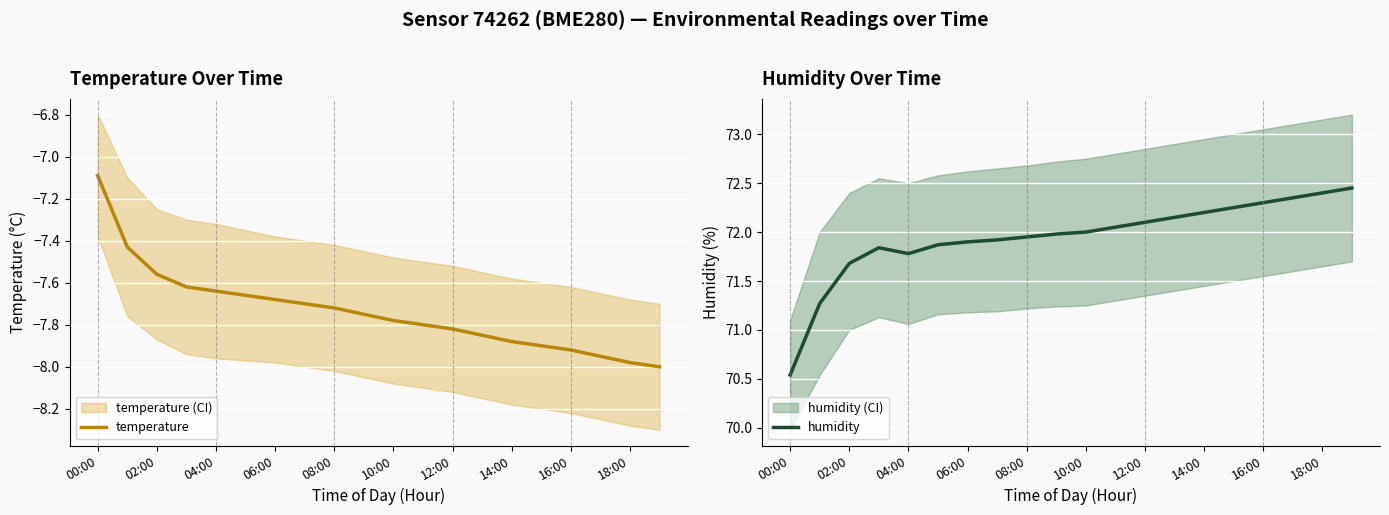

The value of humidity at 02:00 is 25.6. True or false?

False